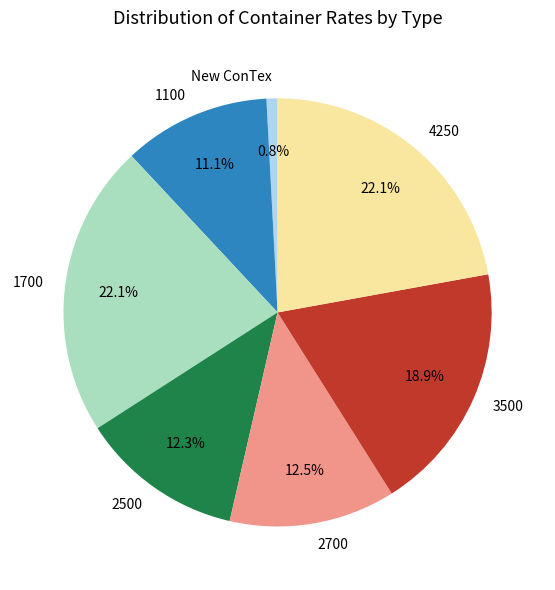

Approximately how many times larger is the value at 4250 compared to 1700?

1.0